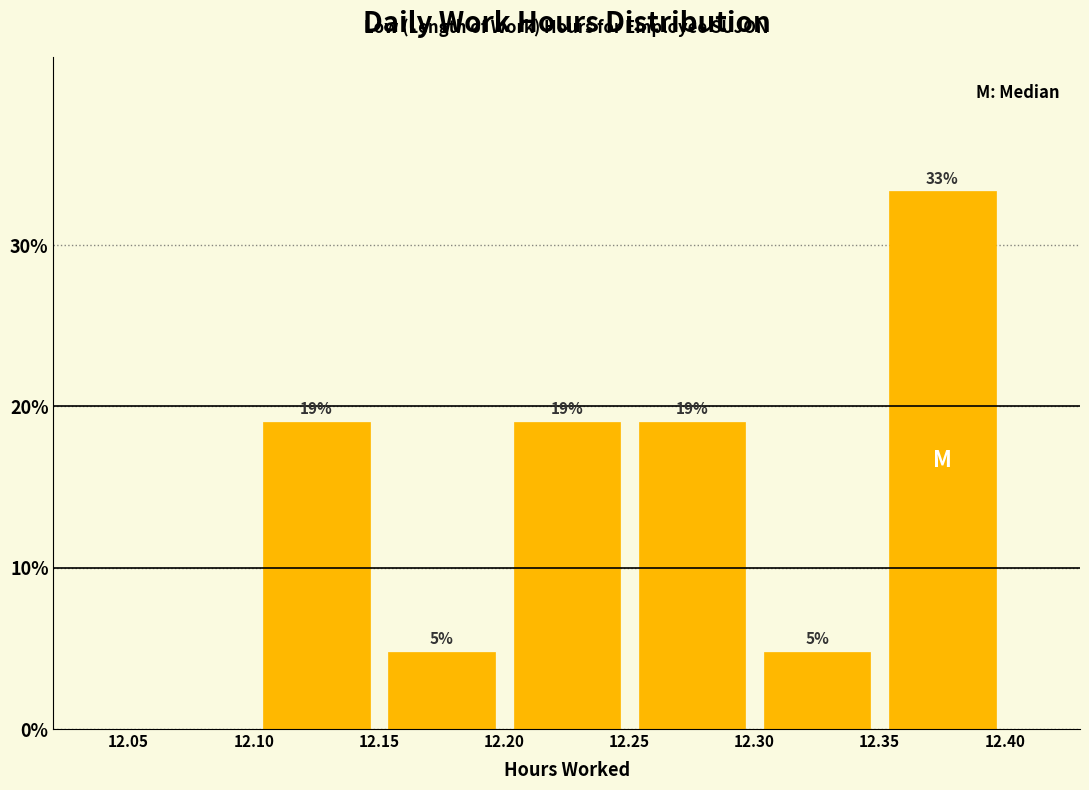

Which range on the x-axis has the tallest bar?

12.35 to 12.40